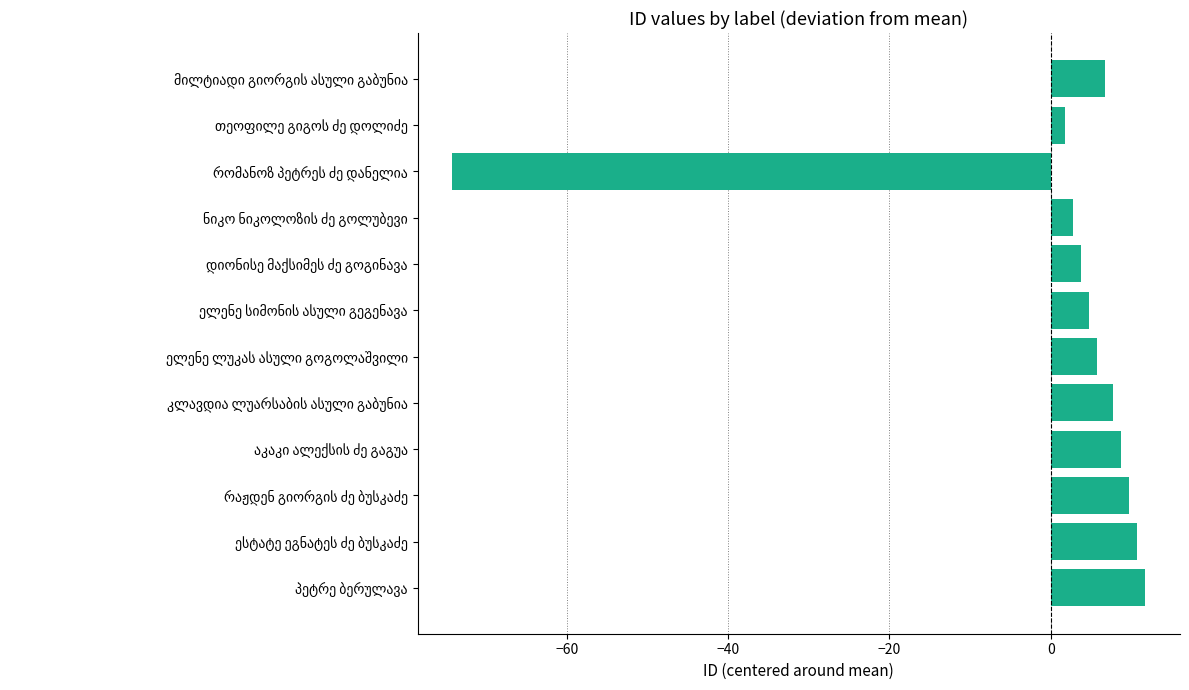

What is the smallest value displayed?

-74.2